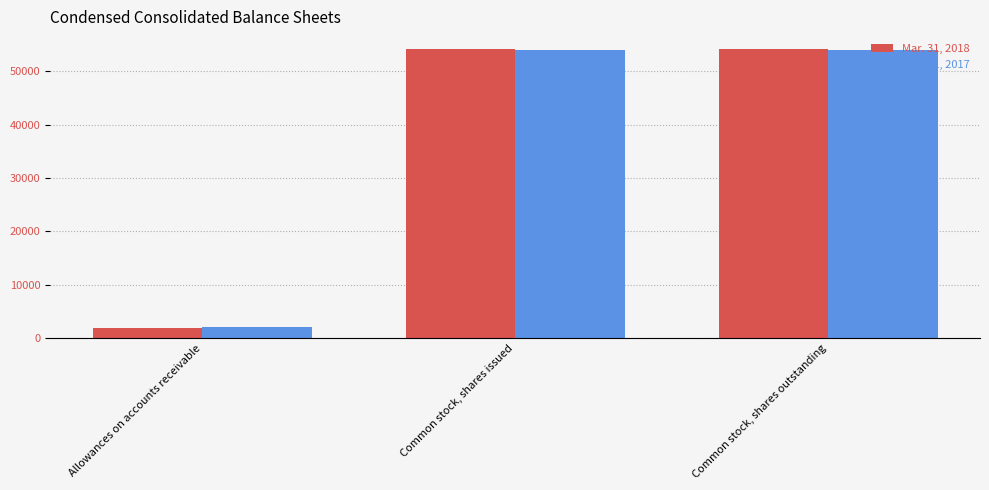

List the series in order of their overall mean, highest first.

Mar. 31, 2018, Dec. 31, 2017